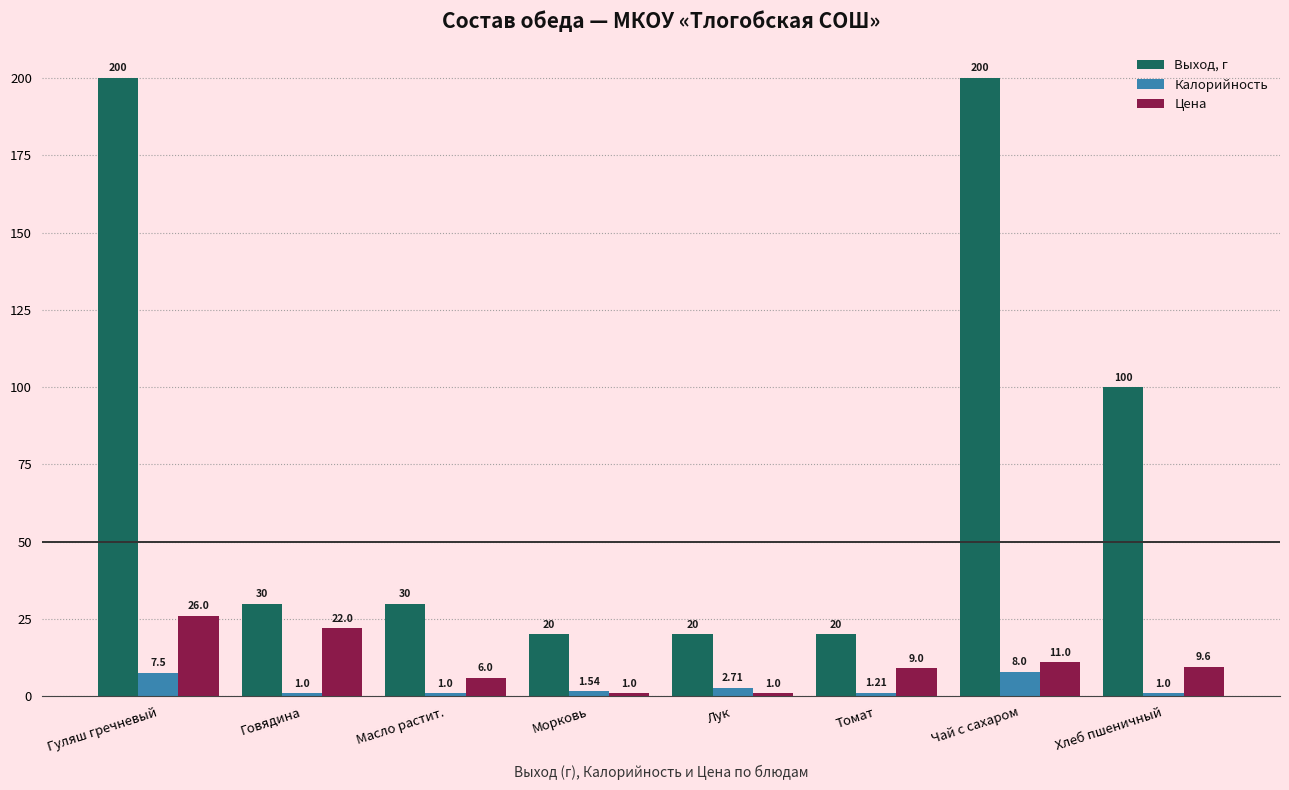

Which series changed the most between Гуляш гречневый and Томат?

Выход, г